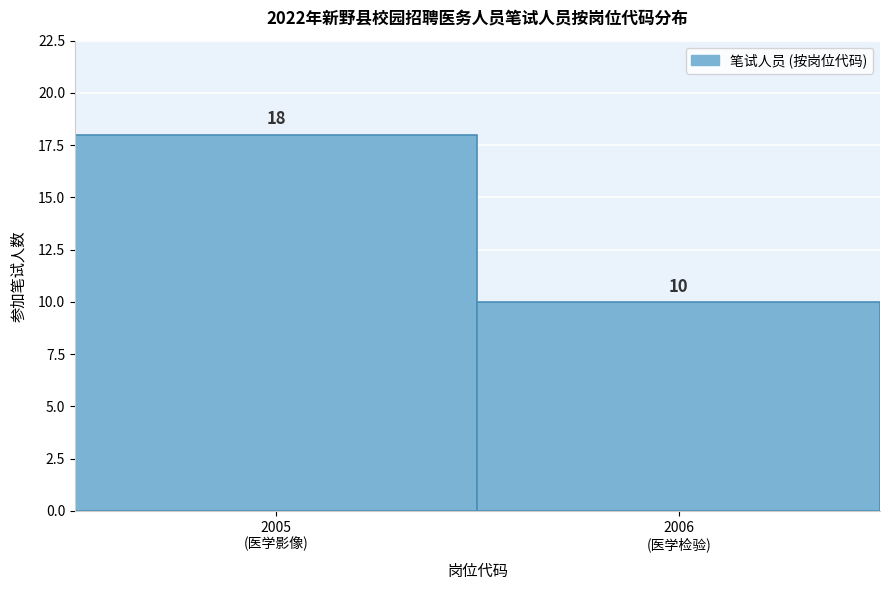

Reading left to right, transcribe all the data shown in this chart.

18	10